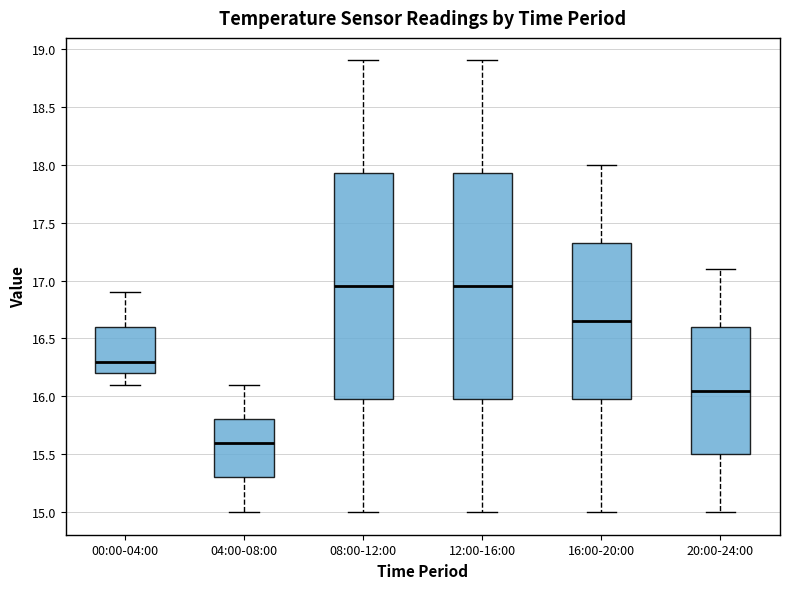

Reading left to right, read every box against the y-axis: the position of its median line, the range the box covers, and the ends of its whiskers. The values are not printed on the chart, so give them approximately, as read against the axis.

00:00-04:00: median 16.30, box 16.20 to 16.60, whiskers 16.10 to 16.90
04:00-08:00: median 15.60, box 15.30 to 15.80, whiskers 15.00 to 16.10
08:00-12:00: median 16.95, box 16.00 to 17.95, whiskers 15.00 to 18.90
12:00-16:00: median 16.95, box 16.00 to 17.95, whiskers 15.00 to 18.90
16:00-20:00: median 16.65, box 16.00 to 17.35, whiskers 15.00 to 18.00
20:00-24:00: median 16.05, box 15.50 to 16.60, whiskers 15.00 to 17.10